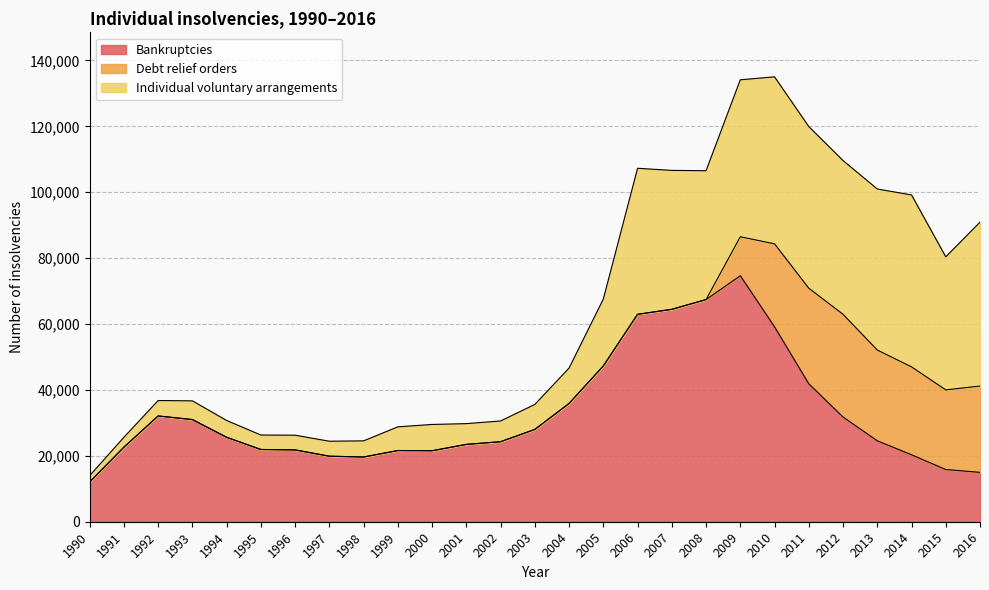

At which label does Individual voluntary arrangements first exceed 7978?

2004